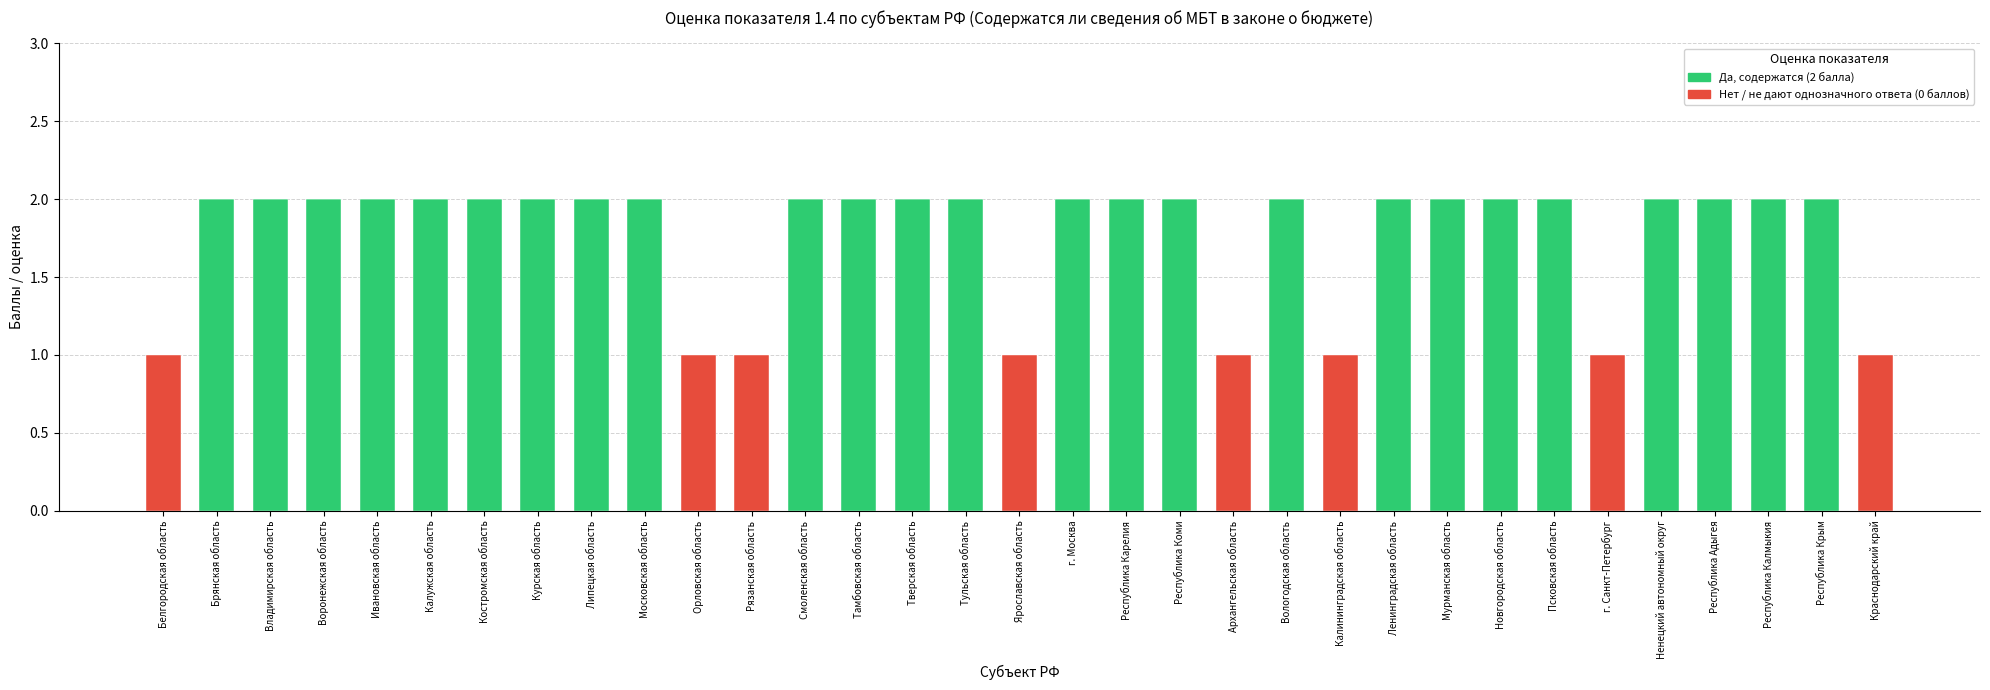

The Да, содержатся (2 балла) series shows 1 at Псковская область. True or false?

False